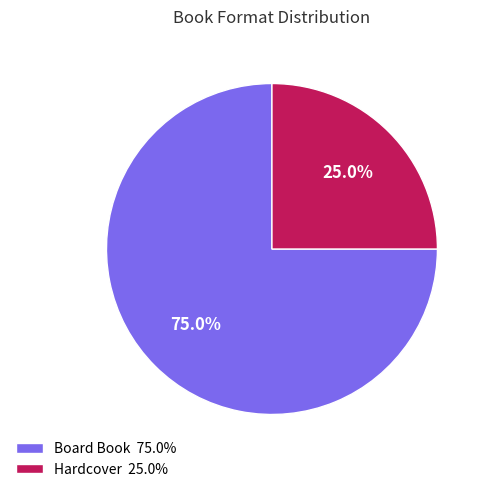

Which slice is the smallest?

Hardcover